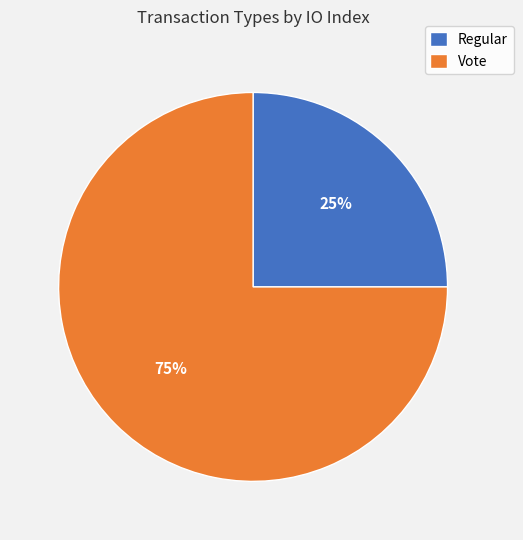

Is Vote the majority of the pie?

Yes